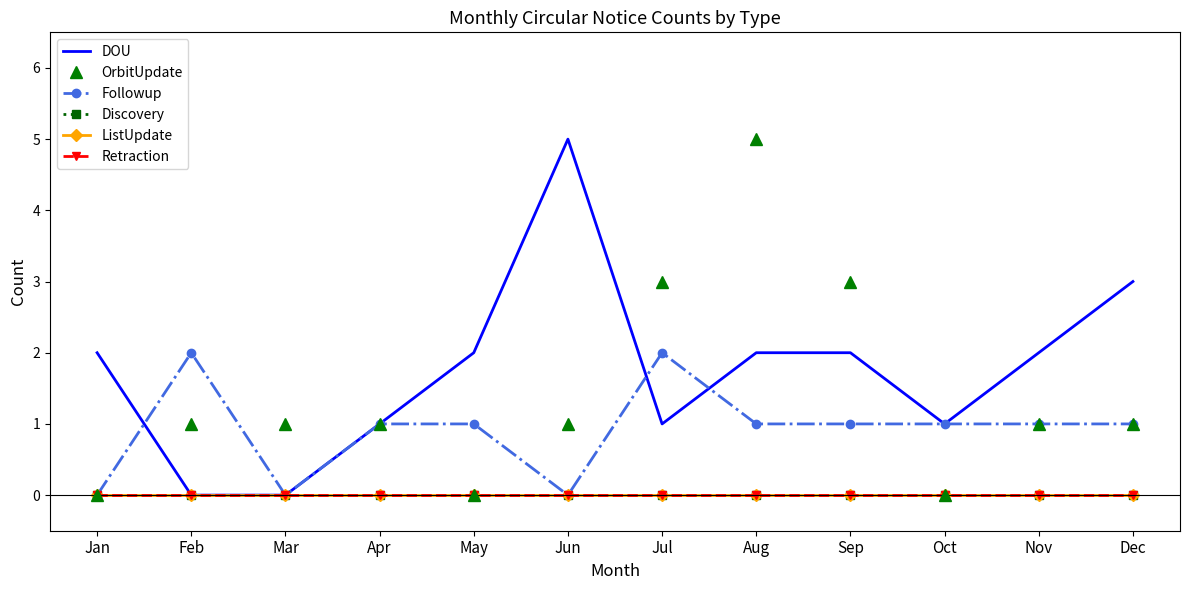

The value of ListUpdate at Sep is 0. True or false?

True